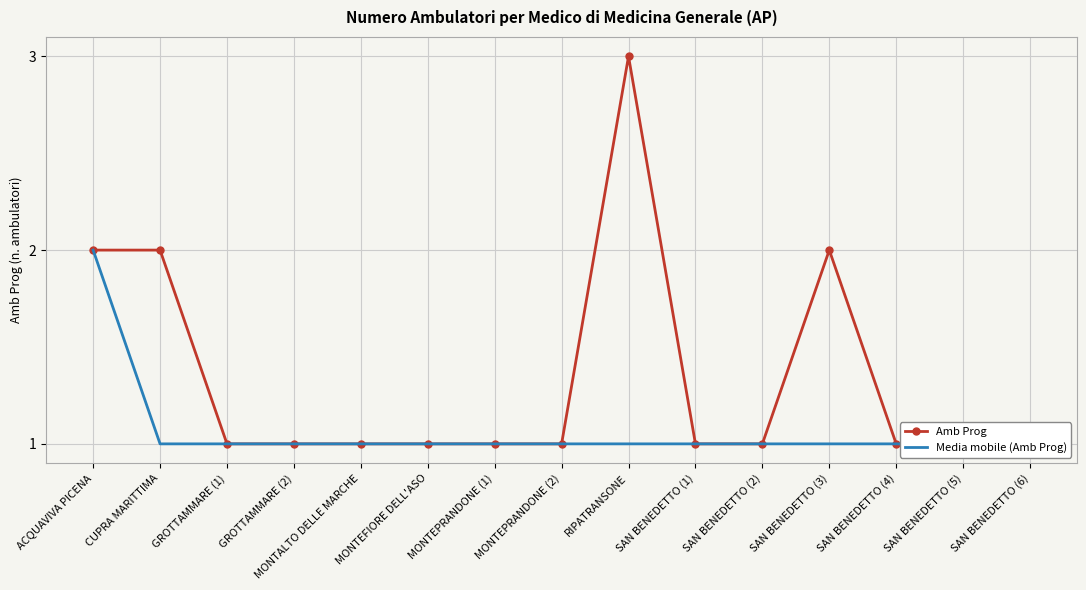

At which label is Amb Prog closest to 2?

ACQUAVIVA PICENA